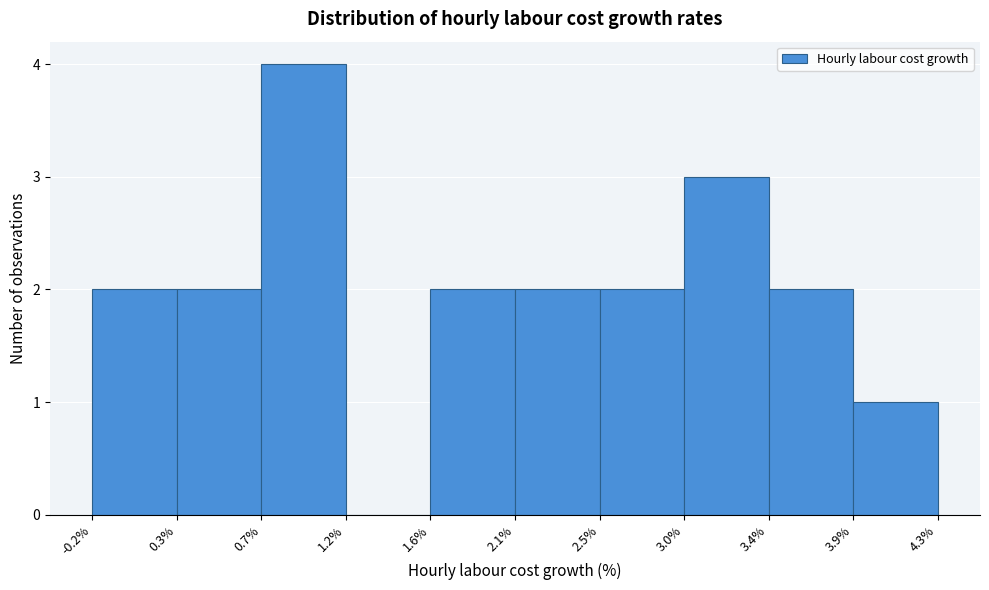

Reading left to right, transcribe this chart: for each bar, give the range it covers on the x-axis and its height. The values are not printed on the chart, so give them approximately, as read against the axis.

-0.2% to 0.3%: 2
0.3% to 0.7%: 2
0.7% to 1.2%: 4
1.2% to 1.6%: 0
1.6% to 2.1%: 2
2.1% to 2.5%: 2
2.5% to 3.0%: 2
3.0% to 3.4%: 3
3.4% to 3.9%: 2
3.9% to 4.3%: 1